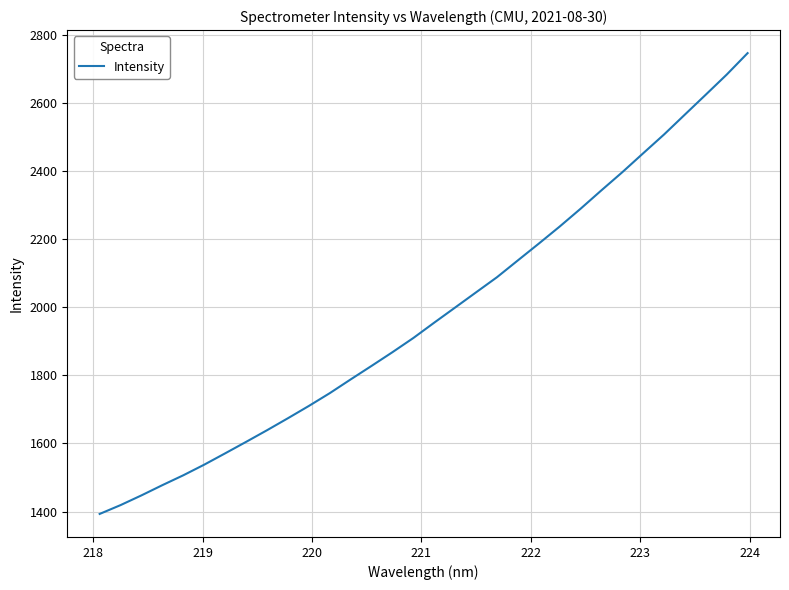

What is the greatest value displayed?

2746.4